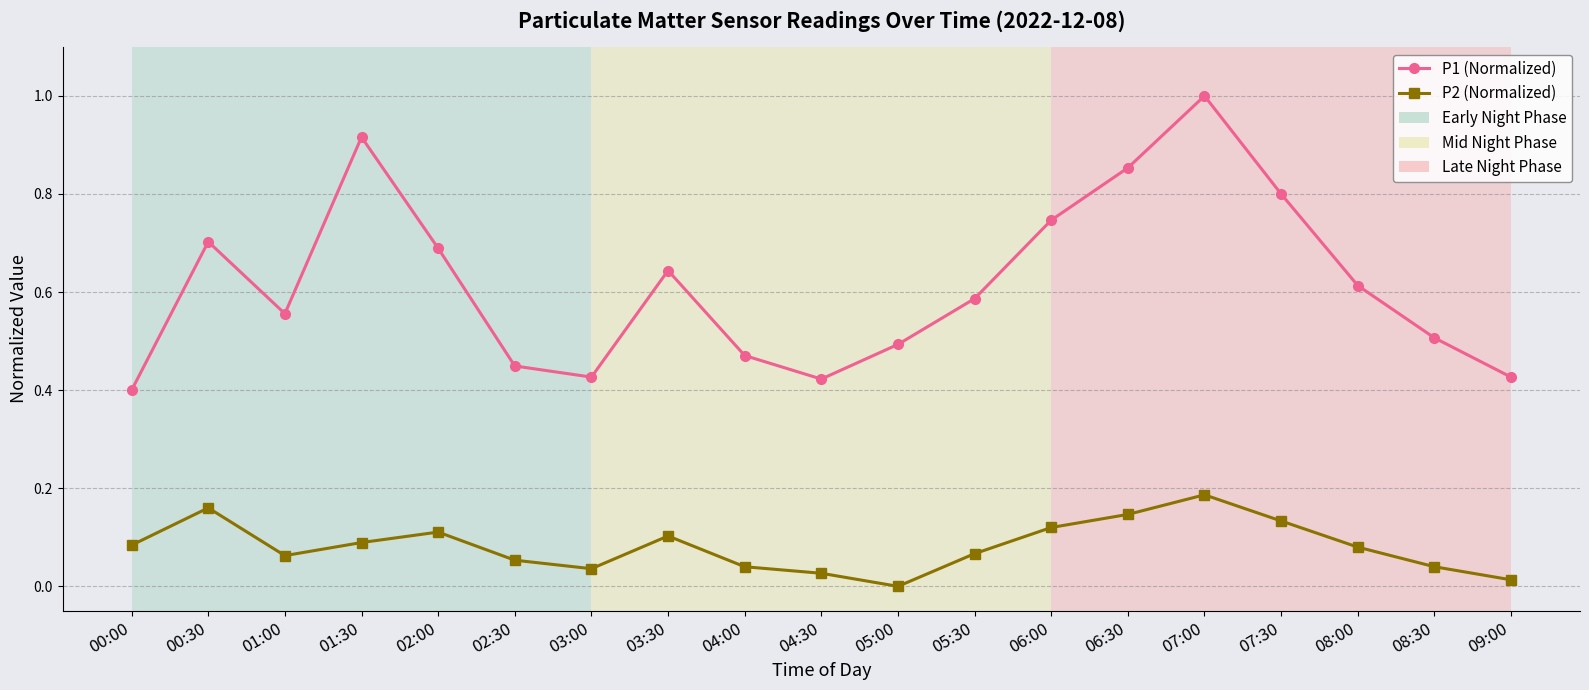

True or false: P1 (Normalized) has a value of 0.9 at 01:00.

False